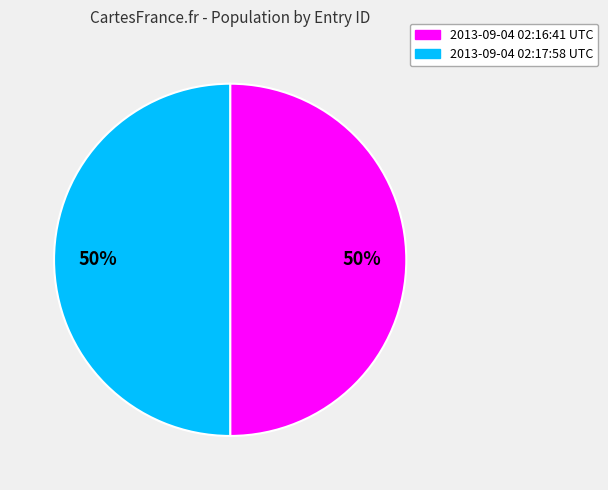

To the nearest percent, what portion does 2013-09-04 02:17:58 UTC represent?

50%